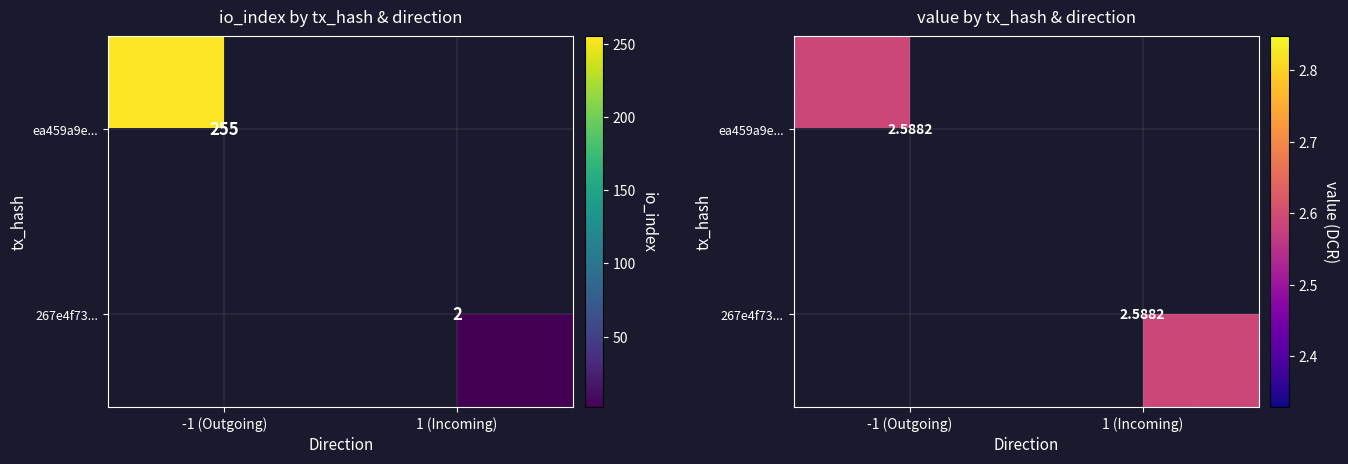

What is the total value across all series at io_index?

257